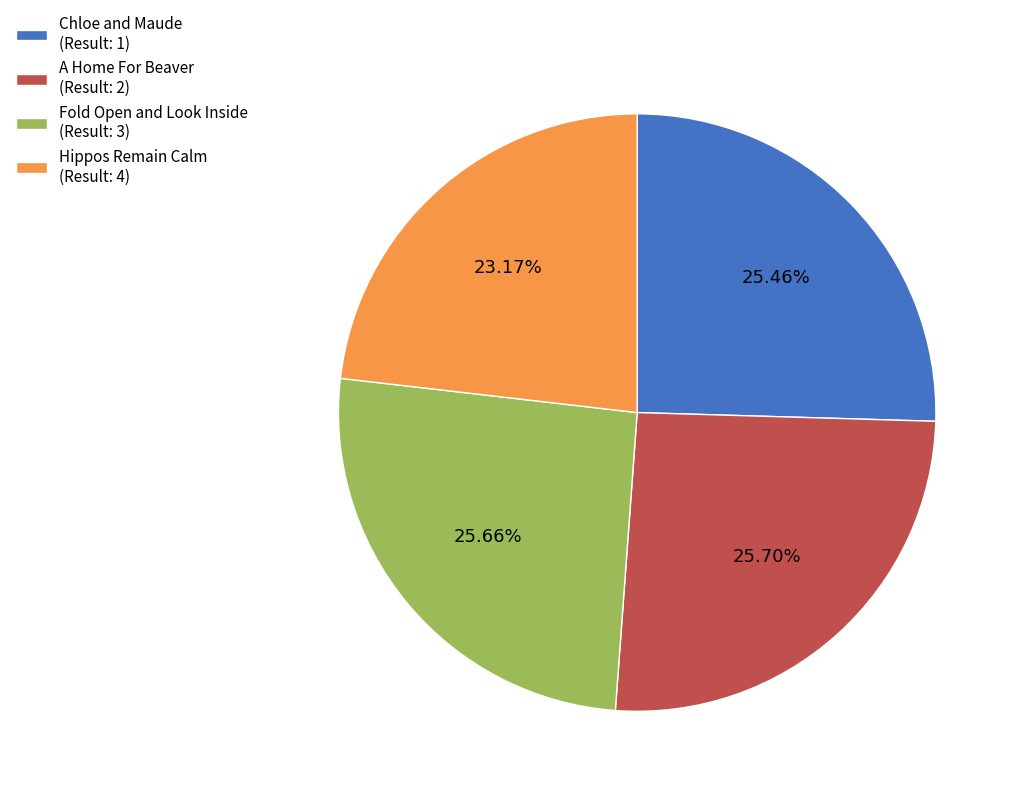

Is there a majority slice in this chart?

No